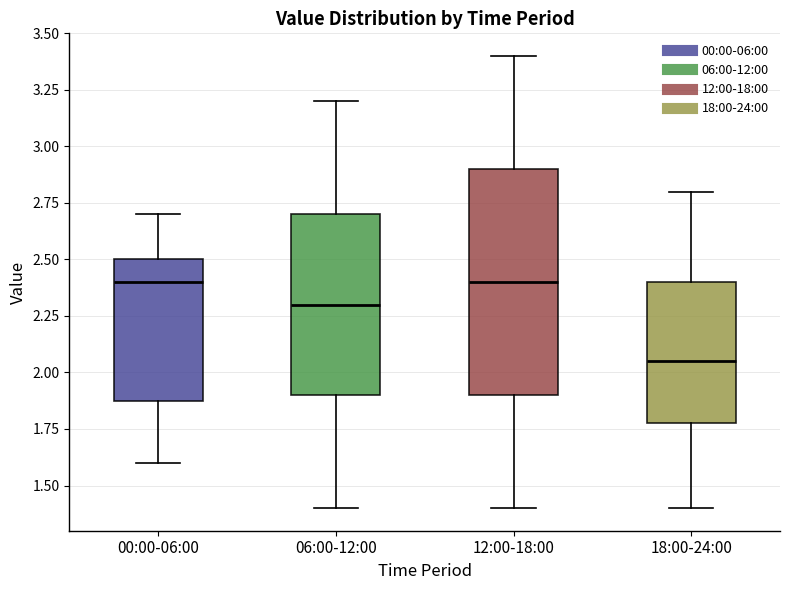

Which box's median line is the lowest?

18:00-24:00